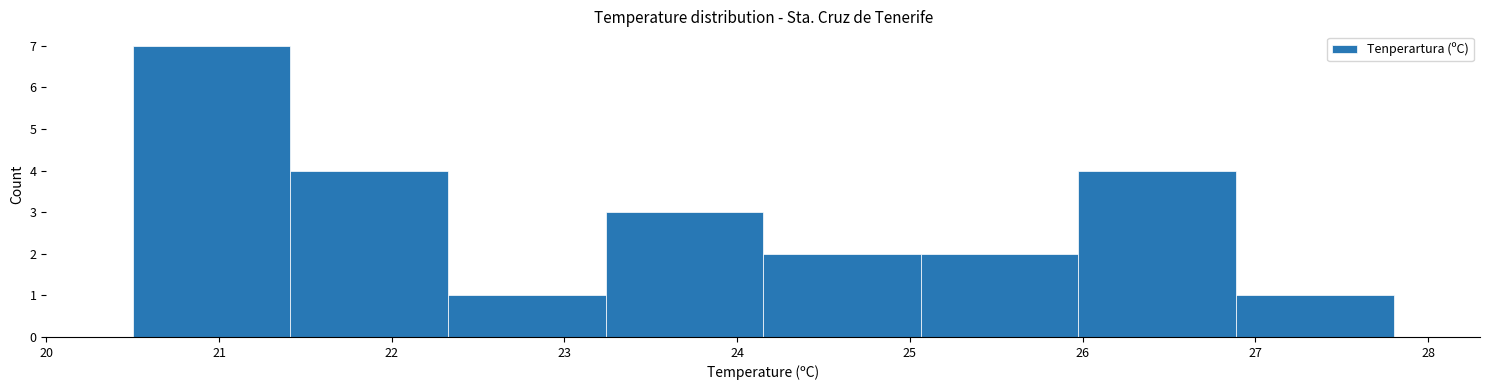

What is the height of the bar covering 23.2 to 24.2 on the x-axis? Neither the bar edges nor the heights are printed on the chart, so give them approximately, as read against the axes.

3